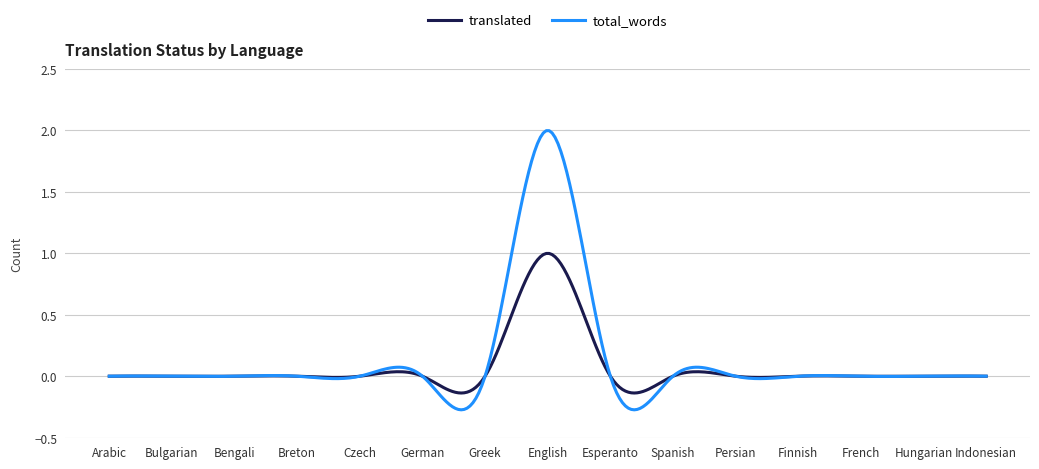

What is the greatest value displayed?

2.0